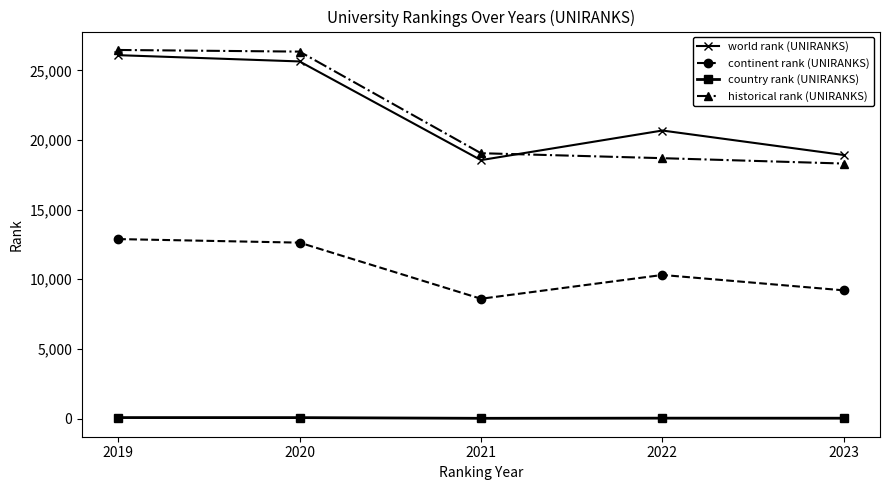

Is it true that historical rank (UNIRANKS) equals 9147.8 at 2019?

False